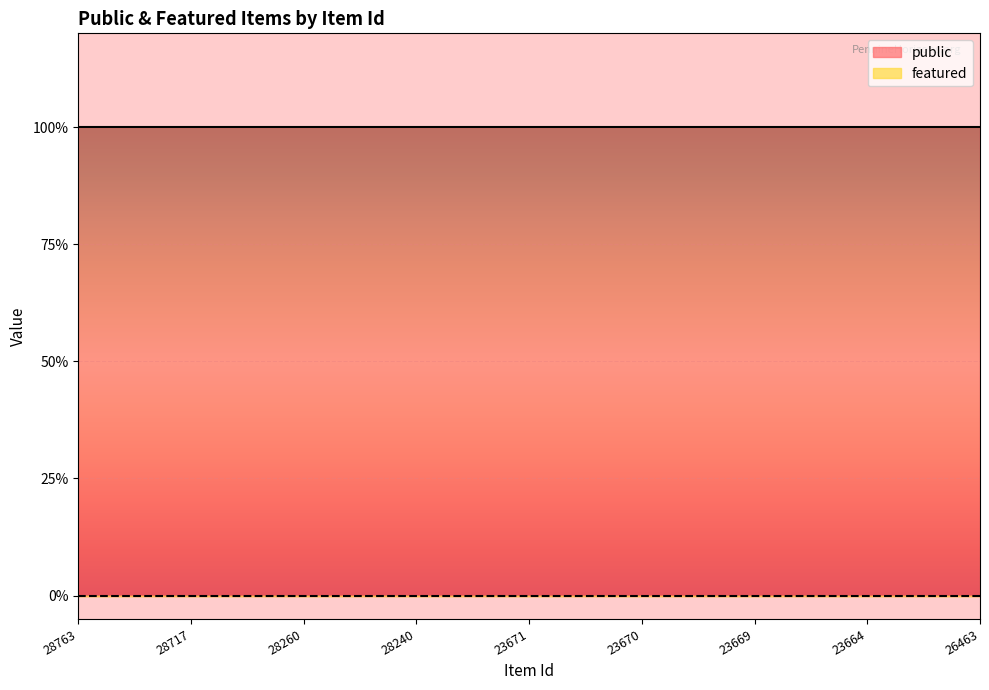

What is the sum of the public values at 23669 and 23670?

2